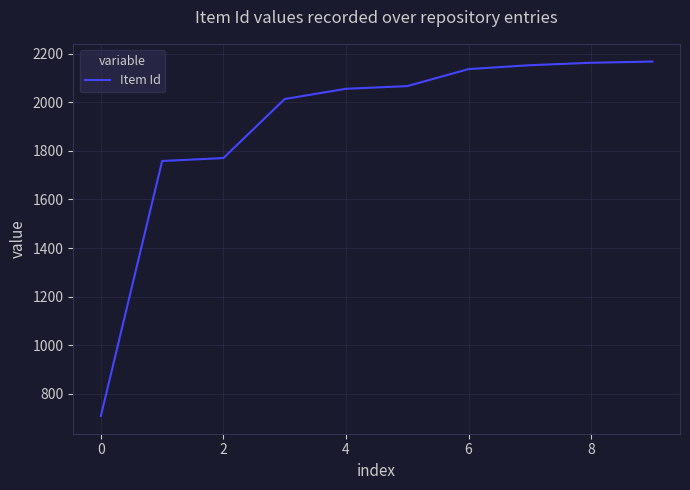

What is the minimum value shown in the chart?

709